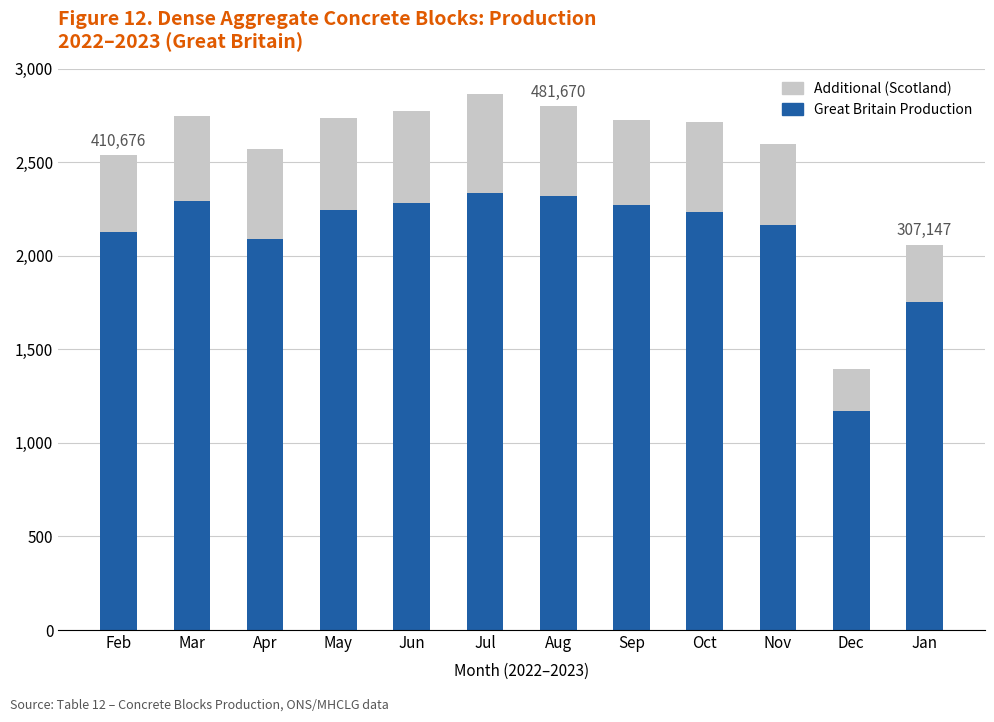

What is the difference between the maximum and minimum values in the Great Britain Production series?

1169417